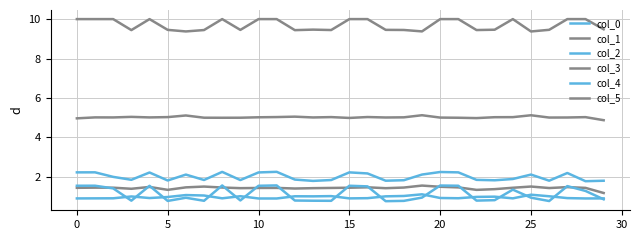

How many lines are shown in the chart?

6